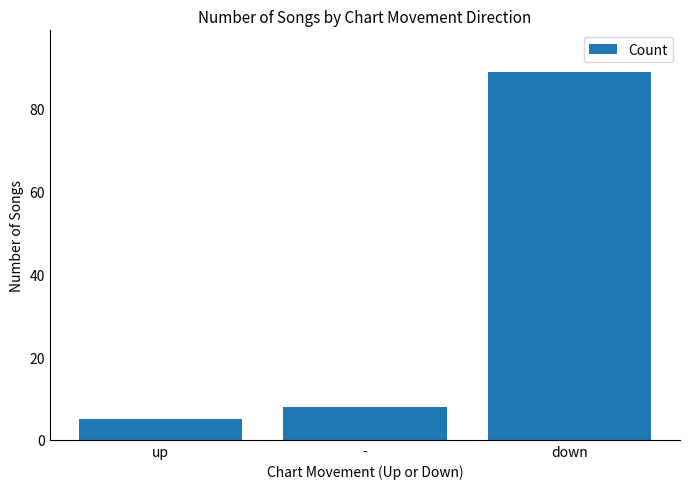

Reading right to left, extract all data points from this chart.

down=89	-=8	up=5